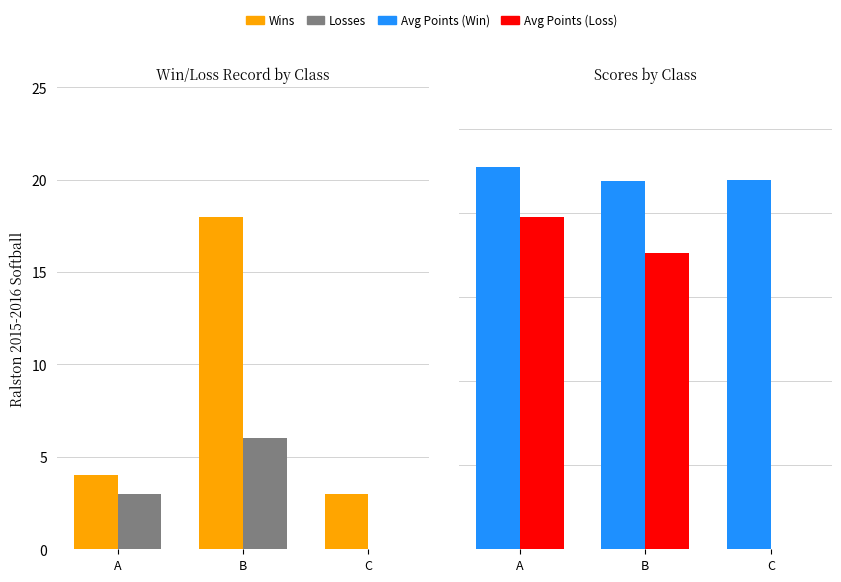

Reading right to left, extract all data points from this chart.

Wins: 3.0	18.0	4.0
Losses: 0.0	6.0	3.0
Avg Points (Win): 44.0	43.9	45.5
Avg Points (Loss): 0.0	35.3	39.5